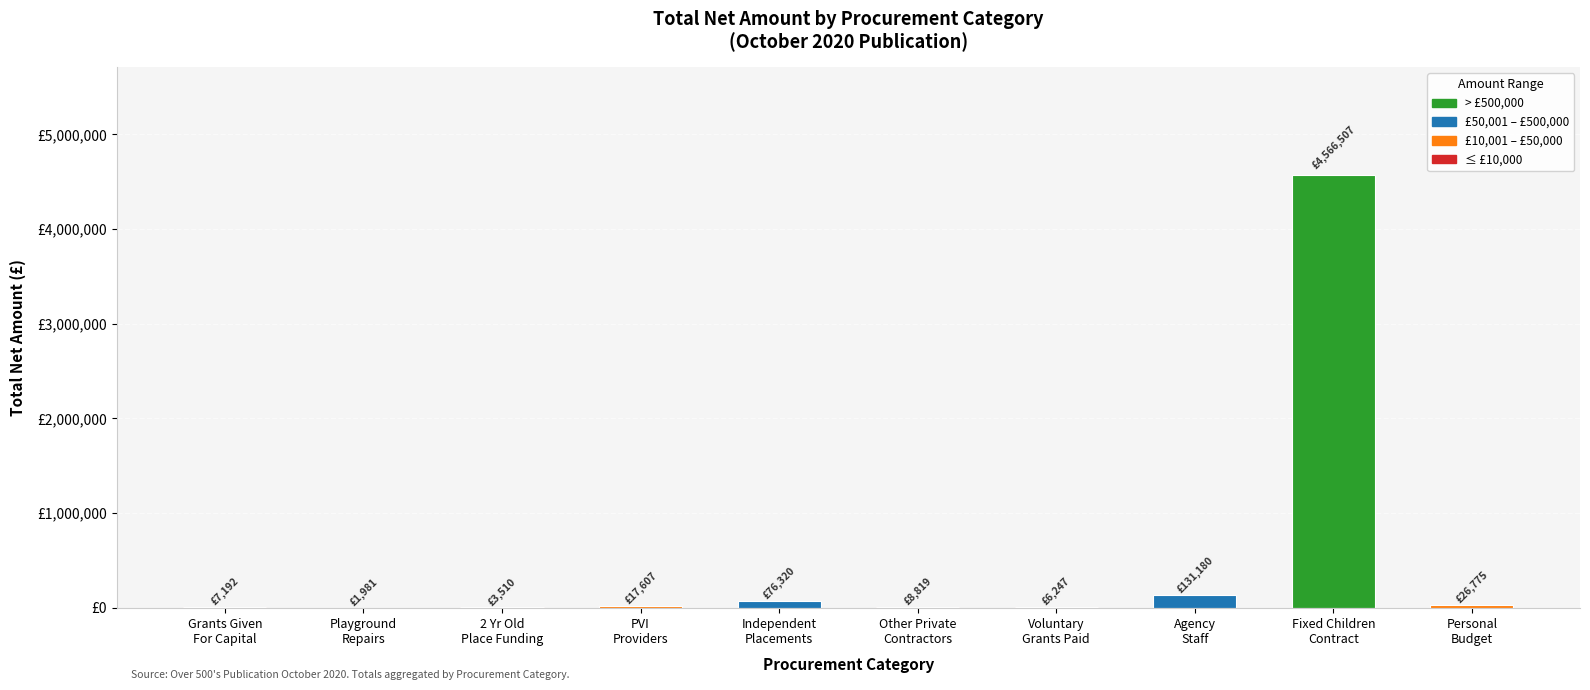

Reading left to right, what are all the values shown in this chart?

Grants Given
For Capital=7192.0	Playground
Repairs=1981.0	2 Yr Old
Place Funding=3510.4	PVI
Providers=17607.3	Independent
Placements=76320.4	Other Private
Contractors=8818.6	Voluntary
Grants Paid=6247.2	Agency
Staff=131180.4	Fixed Children
Contract=4566507.2	Personal
Budget=26775.0